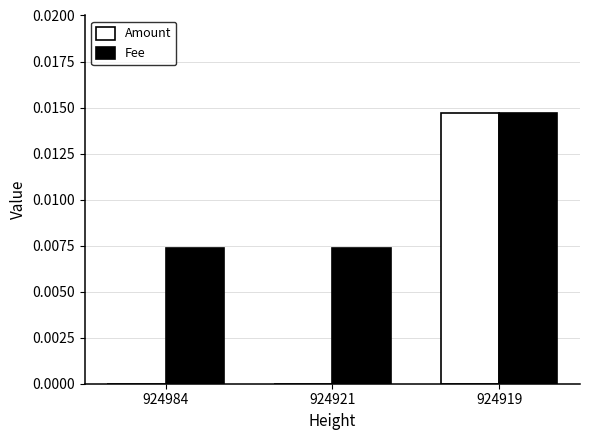

Which category has the highest value in the Fee series?

924919